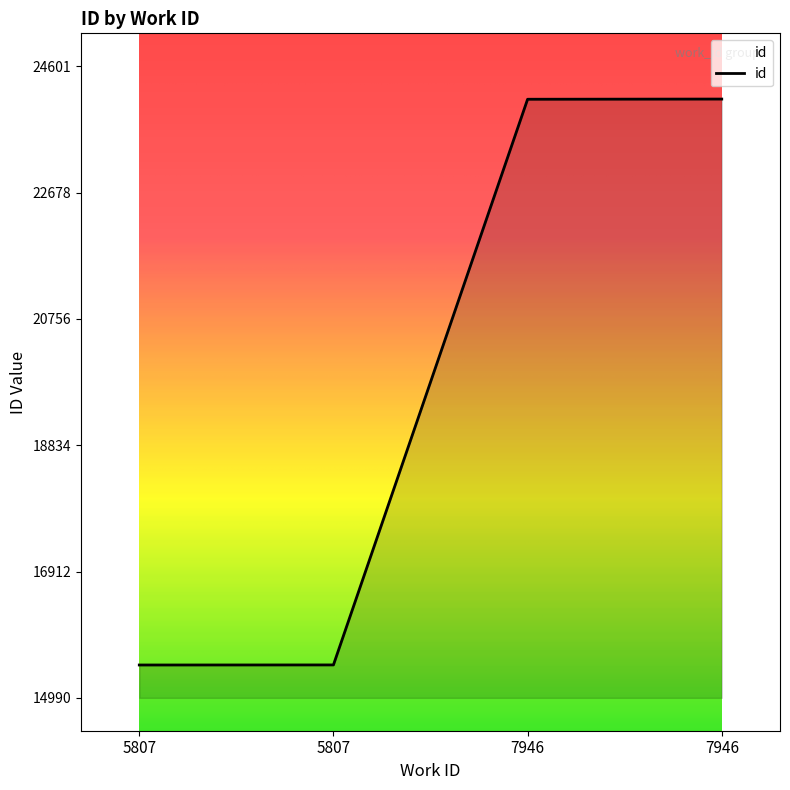

At which label is the value closest to 19795?

7946